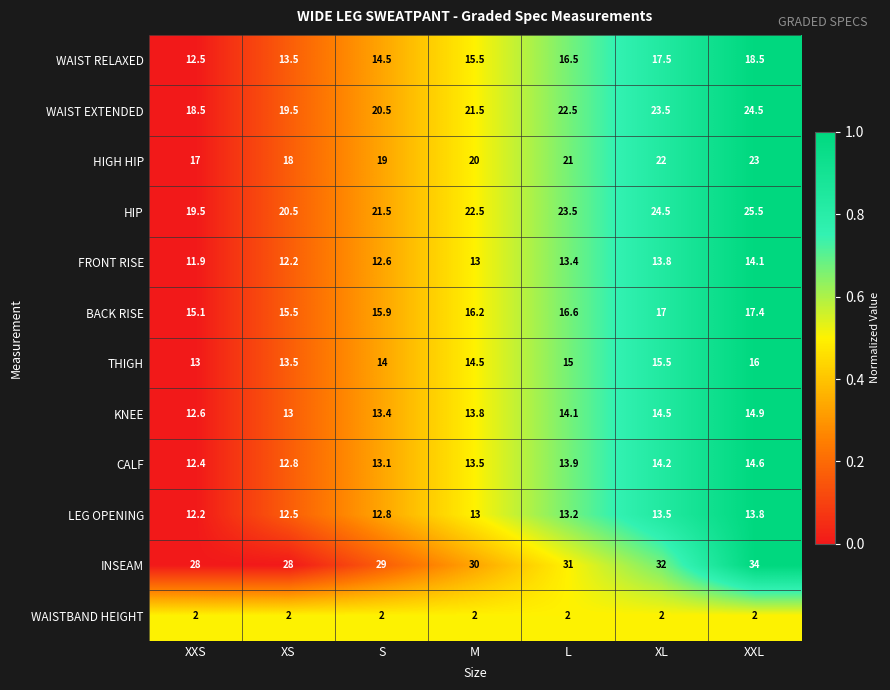

At which category is the sum across all series the highest?

XXL